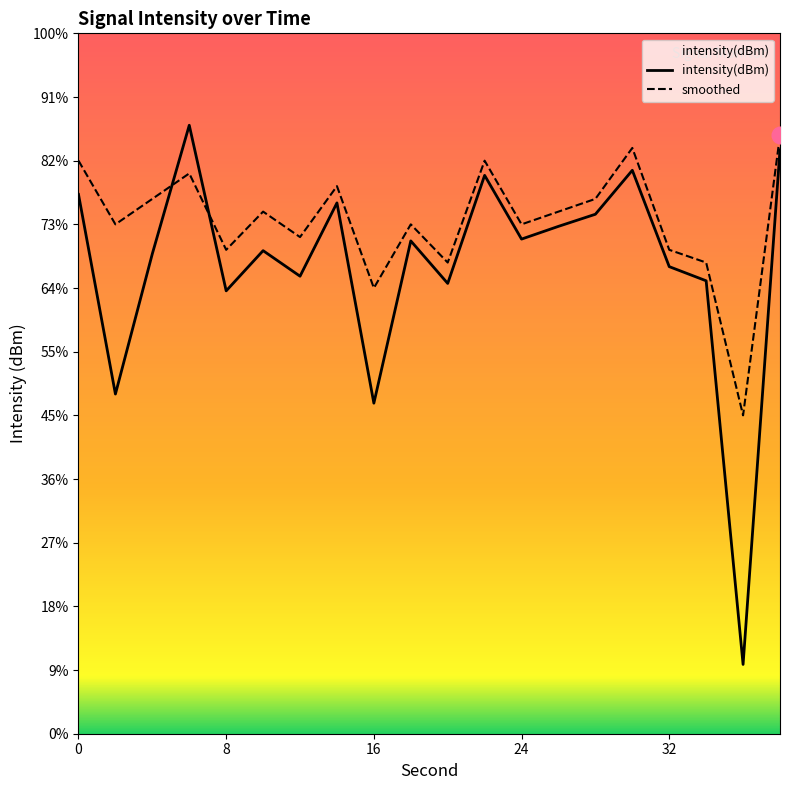

How many interior local peaks does the smoothed series have?

6